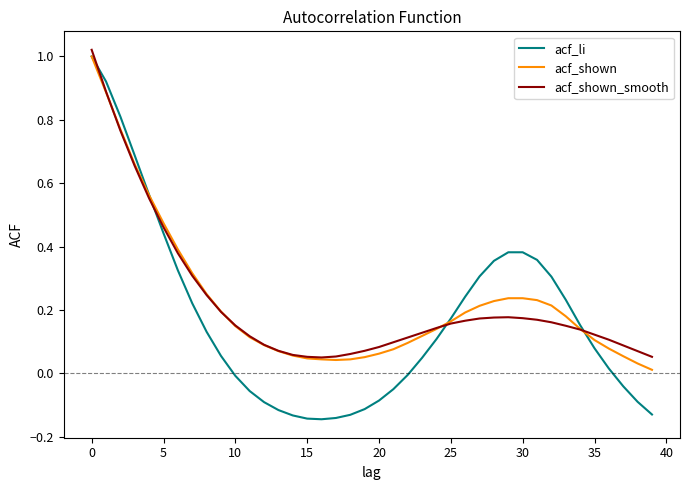

Which series has the widest spread of values?

acf_li